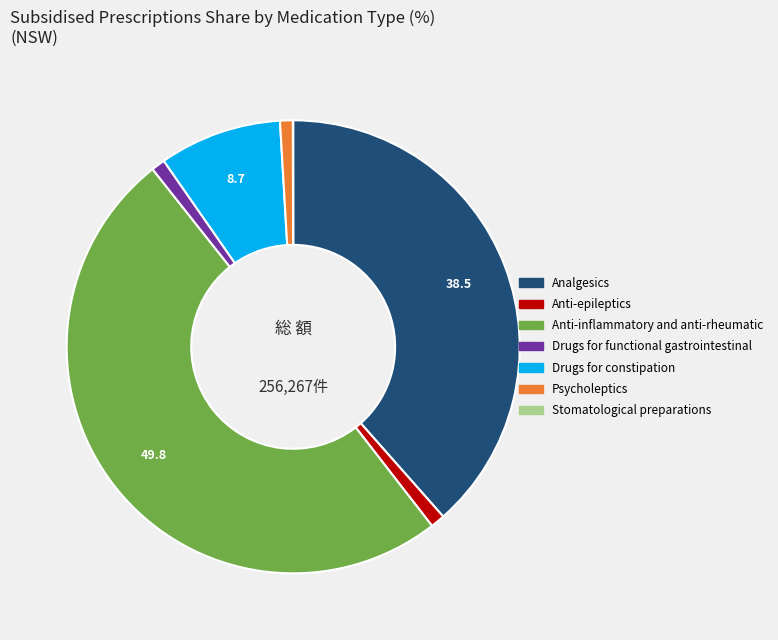

Does Drugs for constipation represent more than half of the total?

No